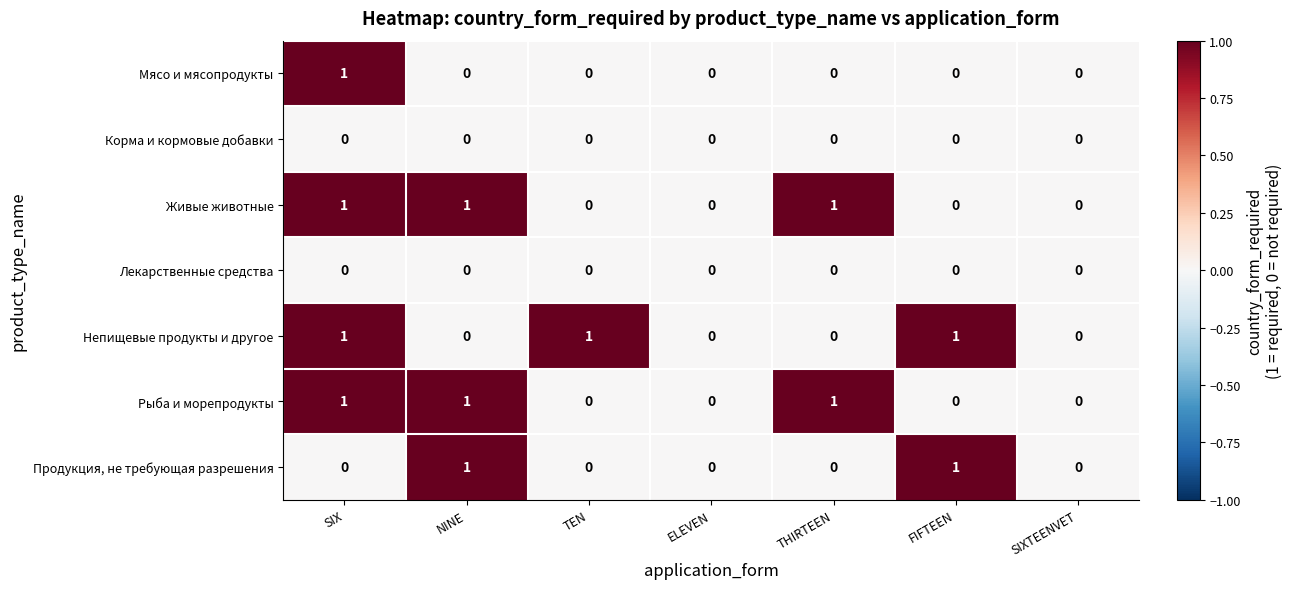

At which category is the sum across all series the highest?

SIX